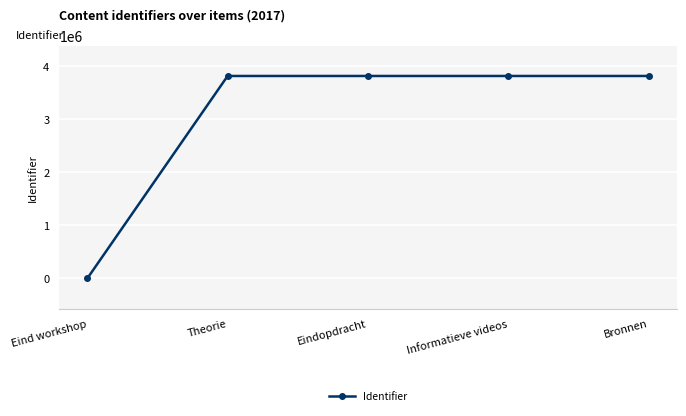

The value at Informatieve videos is 5621402. True or false?

False